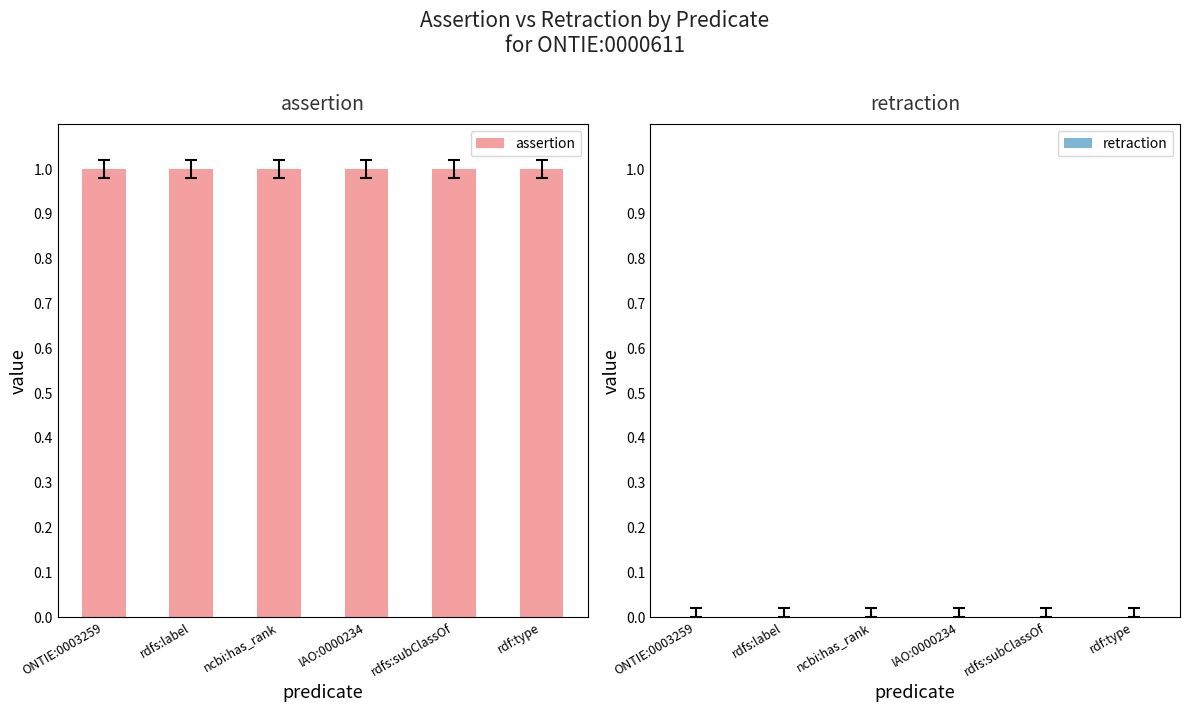

How many categories are shown in the chart?

6